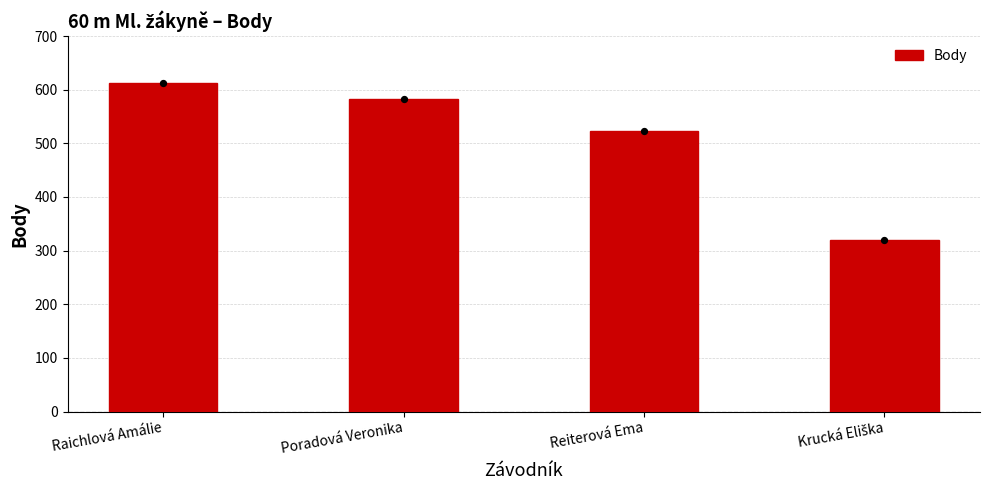

What is the change in value from Reiterová Ema to Krucká Eliška?

-203